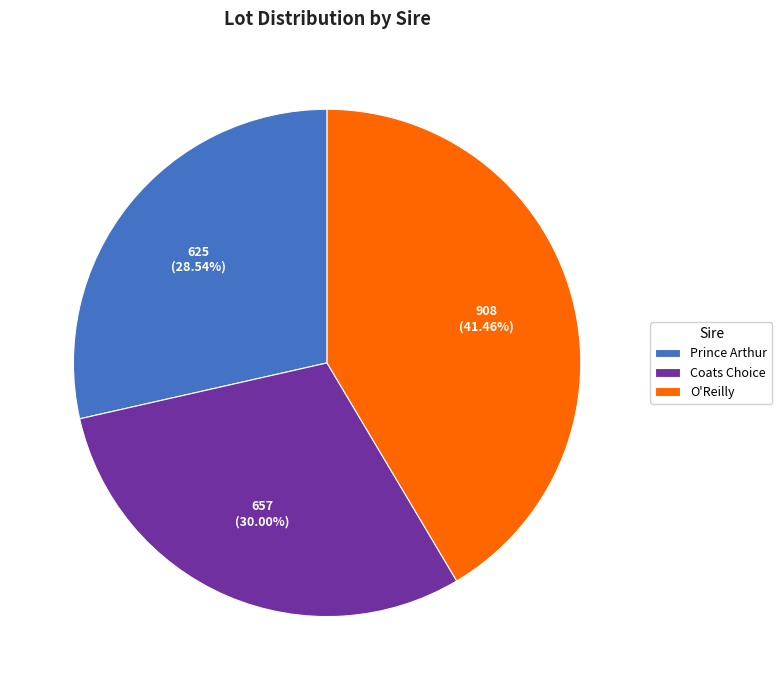

Is it true that O'Reilly is 41% of the pie?

True